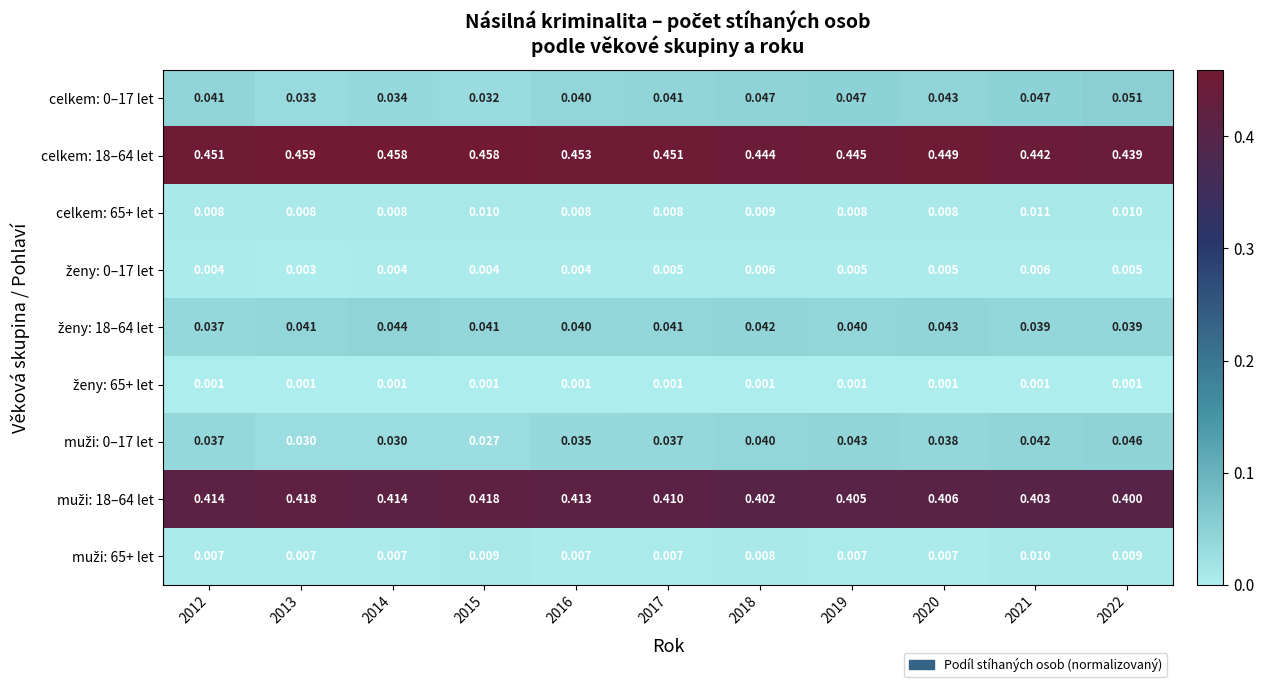

Which series has the widest spread of values?

celkem: 18–64 let